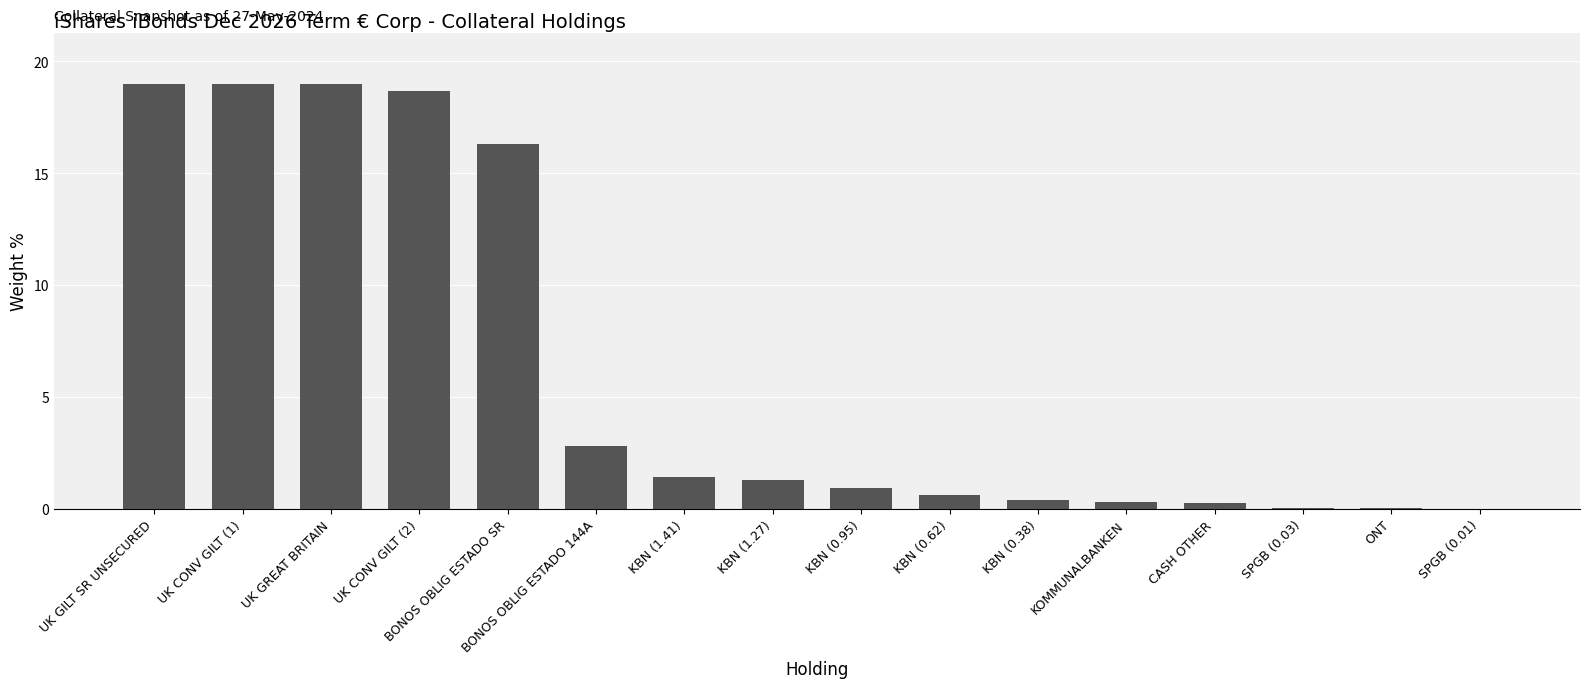

Which has a higher value, UK GREAT BRITAIN or UK CONV GILT (2)?

UK GREAT BRITAIN